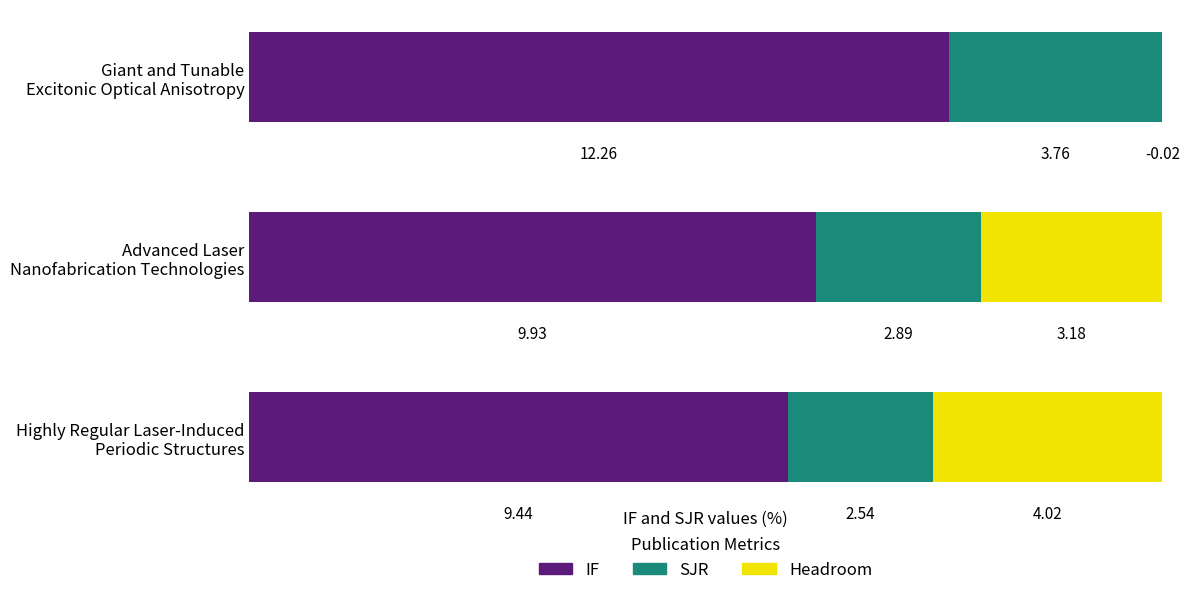

Reading left to right, transcribe all the data shown in this chart.

IF: 0=9.4	1=9.9	2=12.3
SJR: 0=2.5	1=2.9	2=3.8
Headroom: 0=4.0	1=3.2	2=-0.0